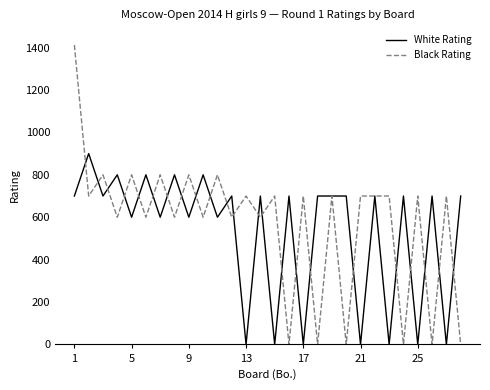

Which series has the widest spread of values?

Black Rating